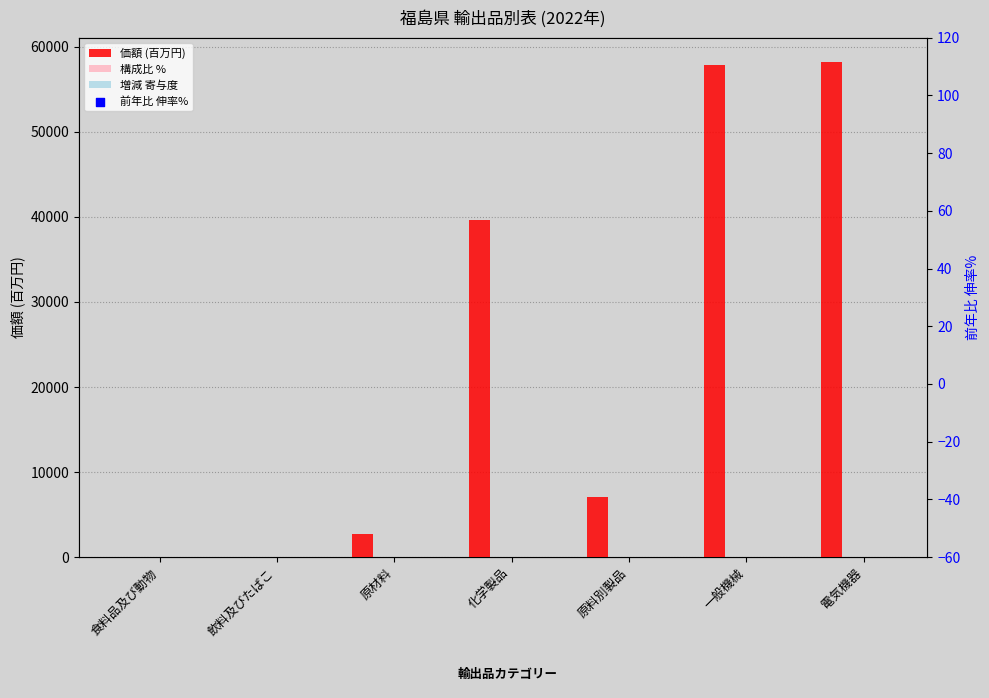

Which series contains the lowest Y value?

前年比 伸率%